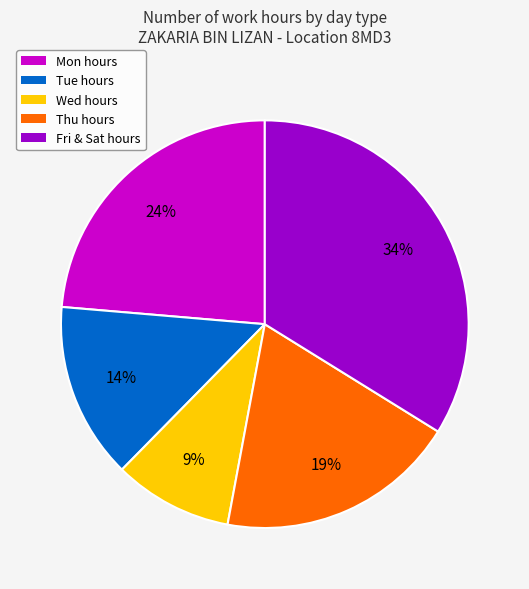

To the nearest percent, what is the average slice percentage?

20%